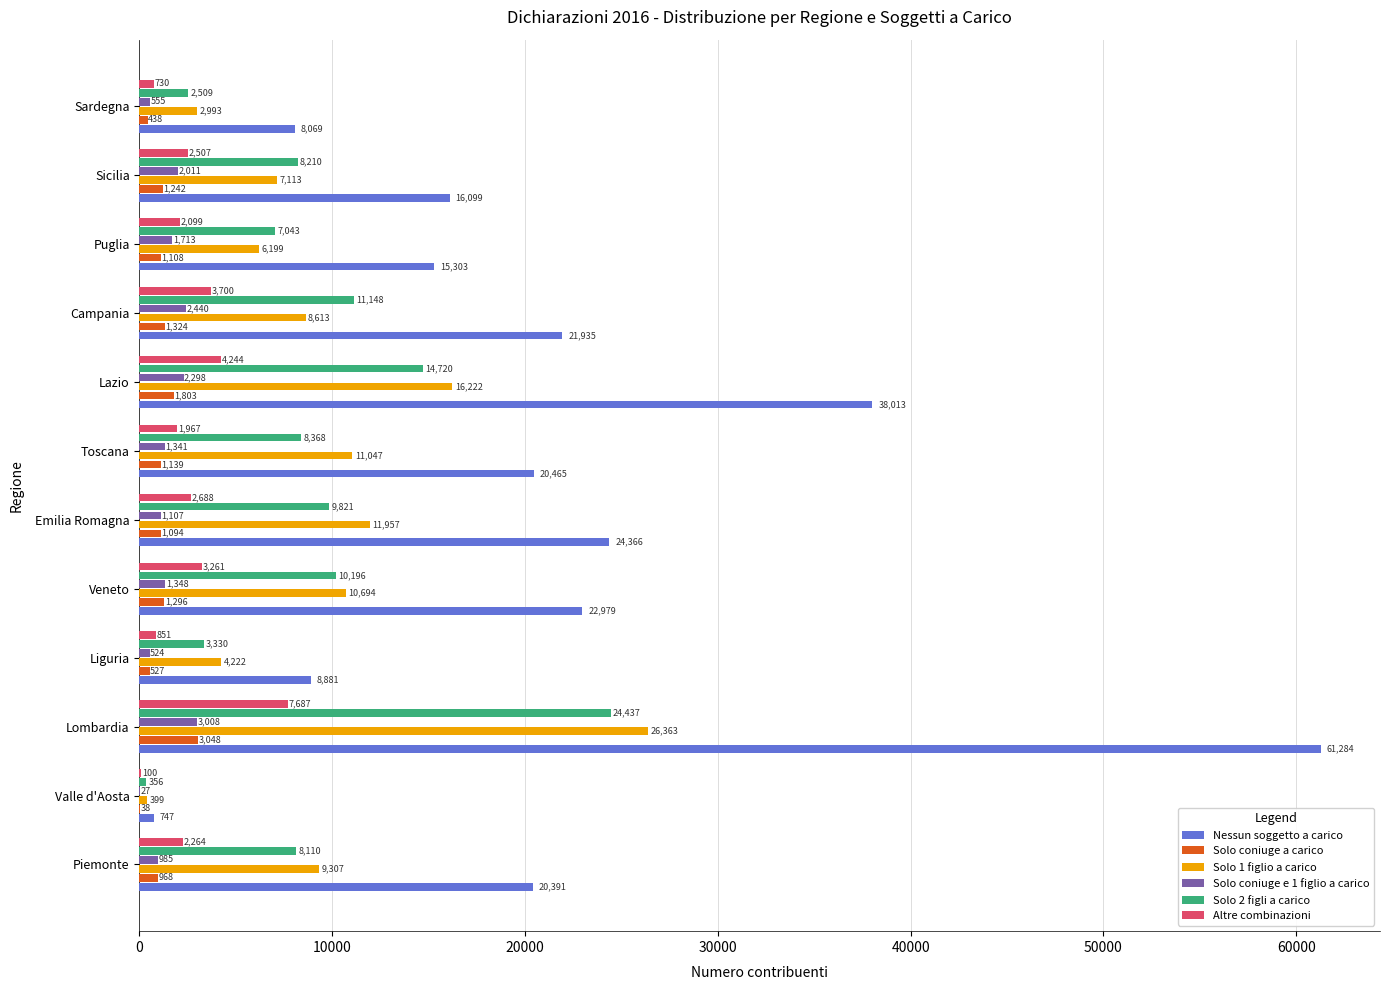

What is the sum of all Nessun soggetto a carico values?

258532